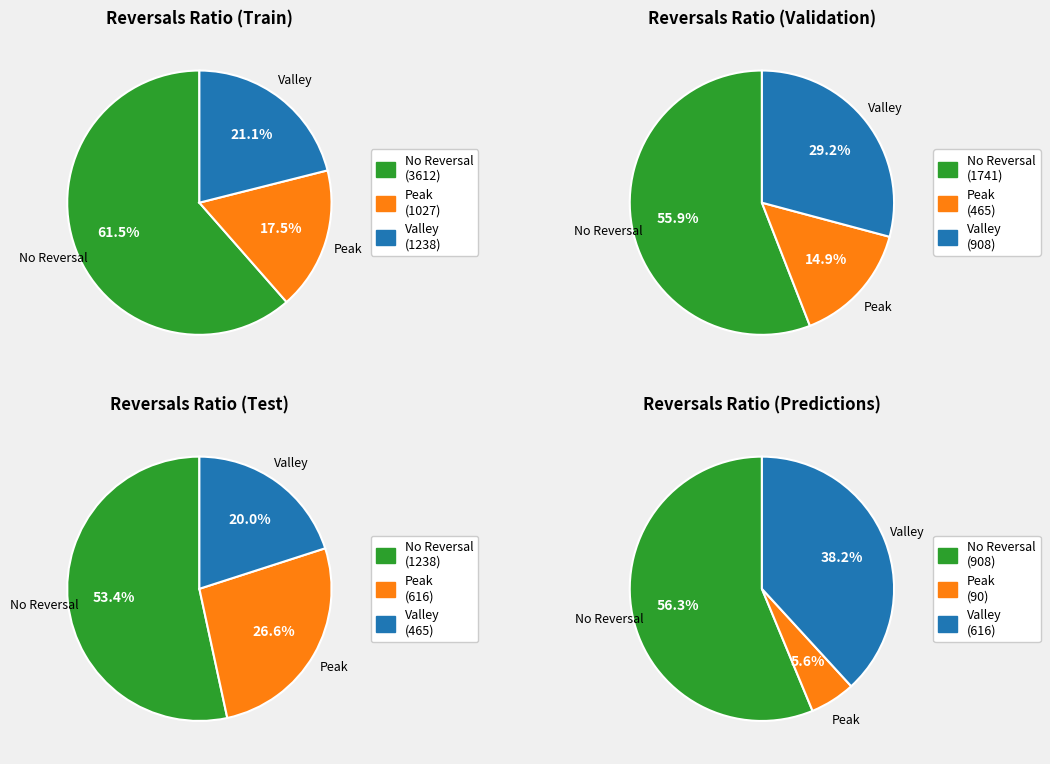

What portion of the pie excludes 6?

93.6%